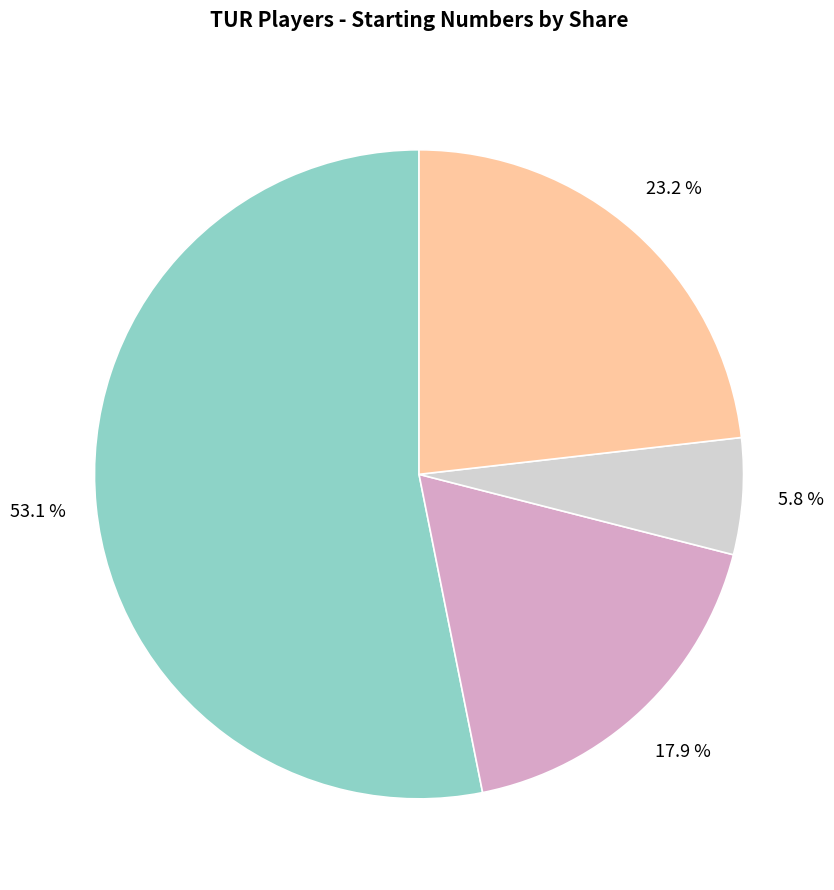

Does any single category account for the majority?

Yes